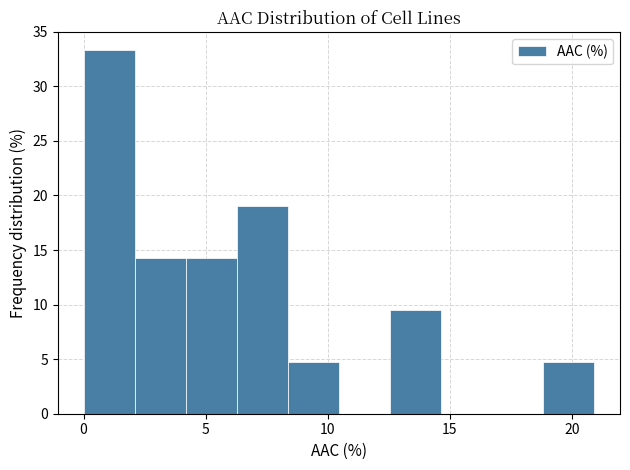

Reading left to right, transcribe this chart: for each bar, give the range it covers on the x-axis and its height. Neither the bar edges nor the heights are printed on the chart, so give them approximately, as read against the axes.

0.0 to 2.0: 33.5
2.0 to 4.0: 14.5
4.0 to 6.5: 14.5
6.5 to 8.5: 19.0
8.5 to 10.5: 5.0
10.5 to 12.5: 0
12.5 to 14.5: 9.5
14.5 to 16.5: 0
16.5 to 19.0: 0
19.0 to 21.0: 5.0